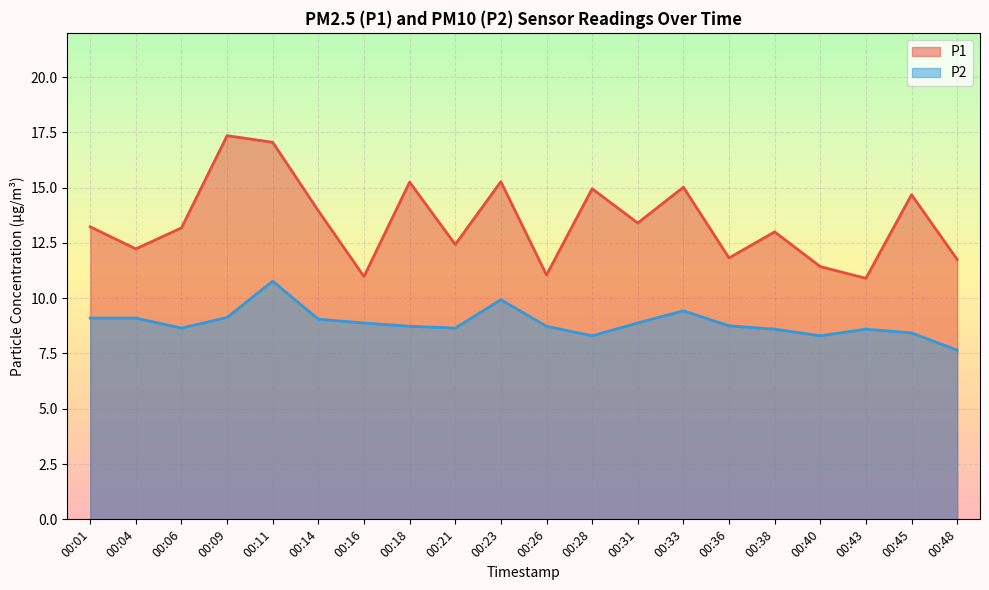

True or false: P1 and P2 intersect in this chart.

False